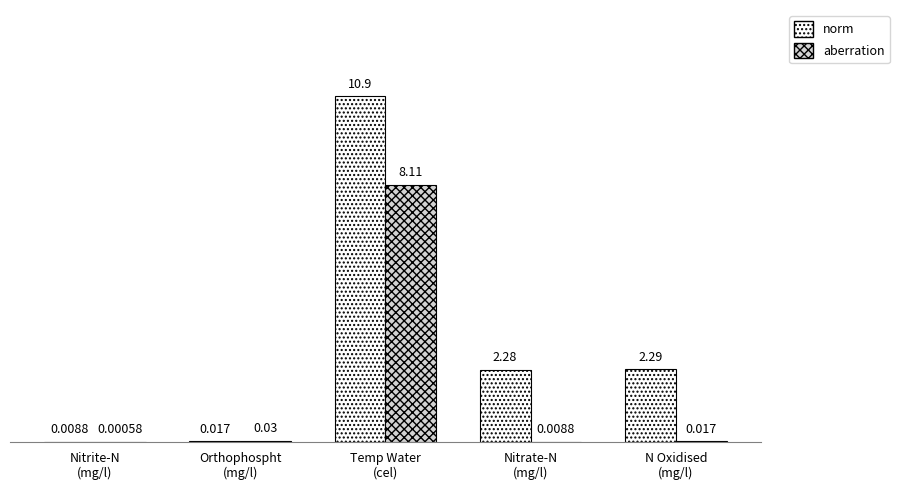

What are all the series names shown in the legend?

norm, aberration